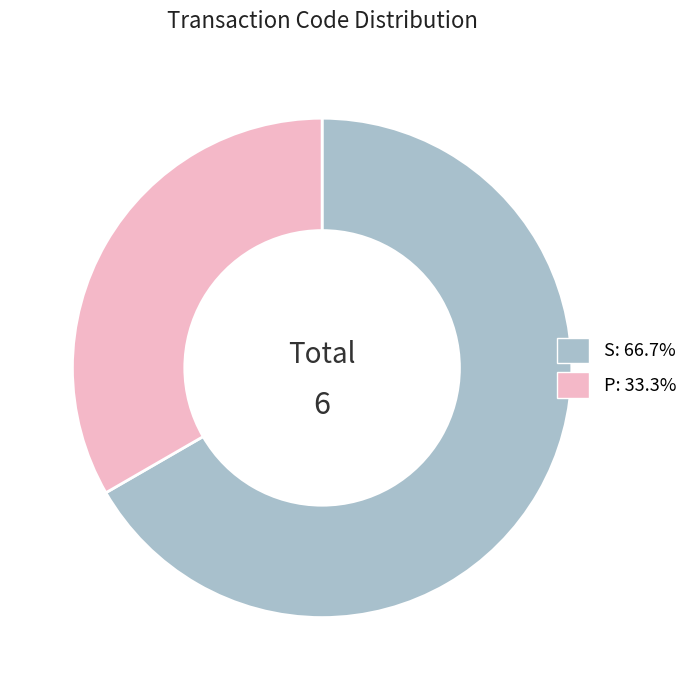

How many segments does this pie chart have?

2